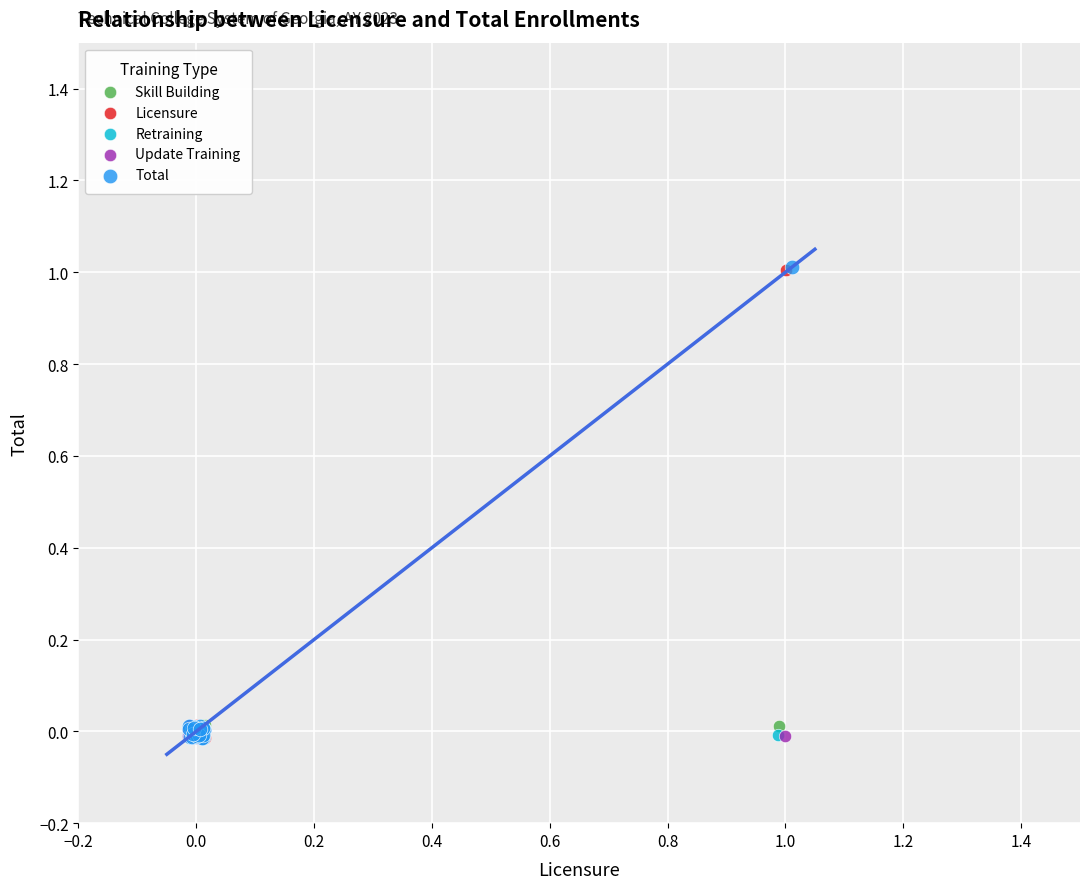

Which series has the largest Y range (max minus min)?

Total